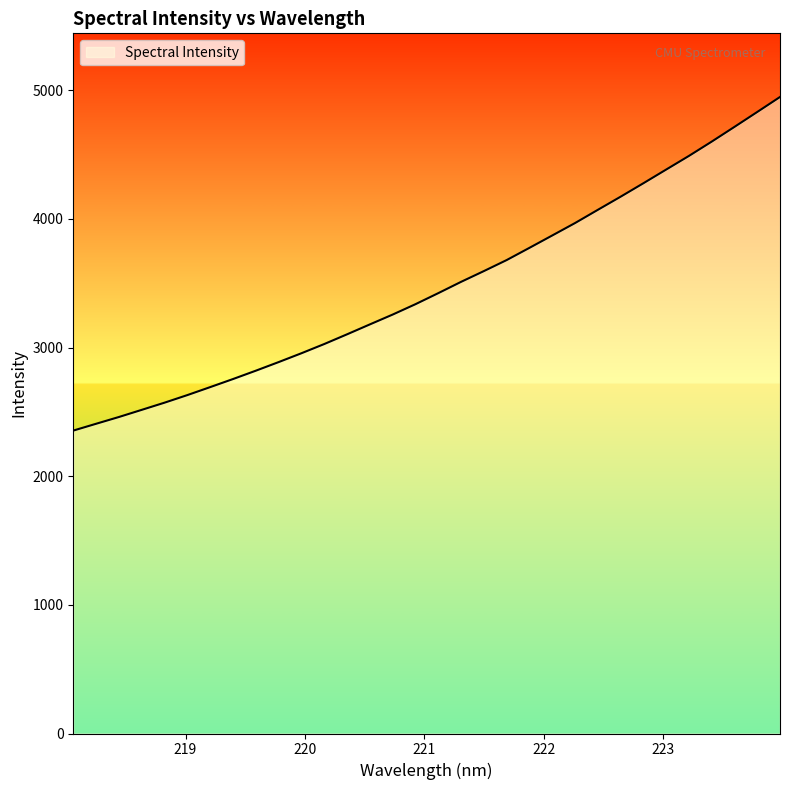

What is the difference between the maximum and minimum values?

2593.5